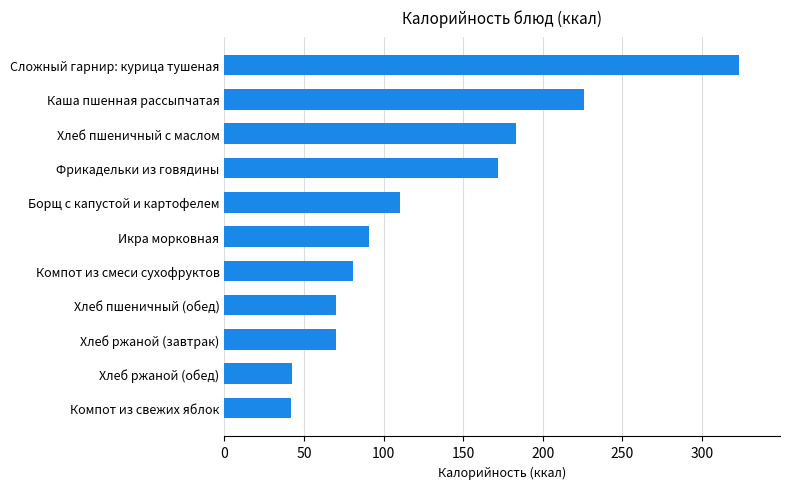

Read the value at Хлеб пшеничный (обед).

70.3